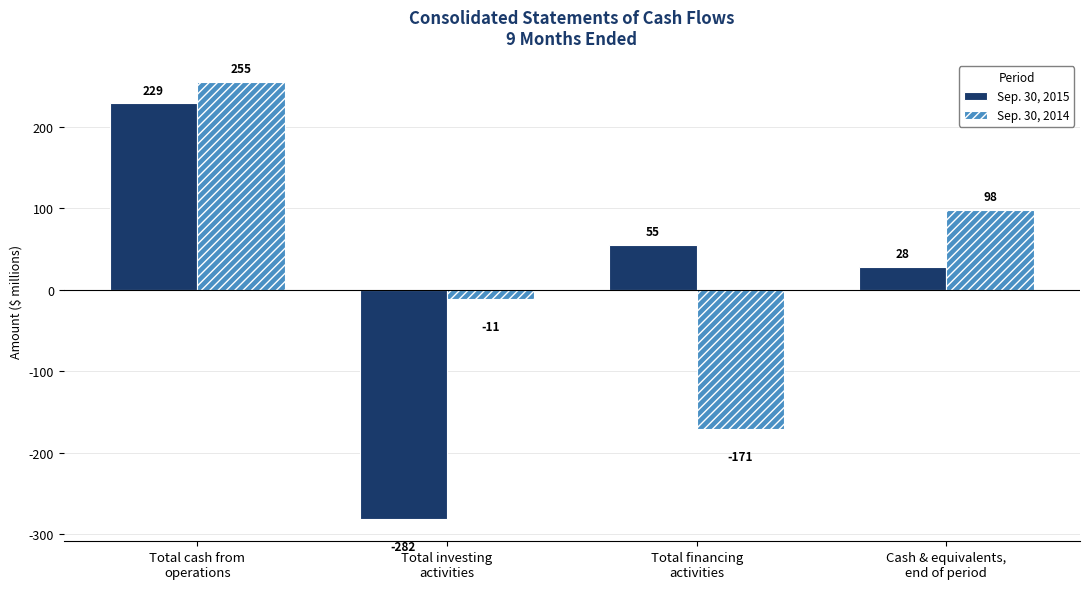

What are all the series names shown in the legend?

Sep. 30, 2015, Sep. 30, 2014